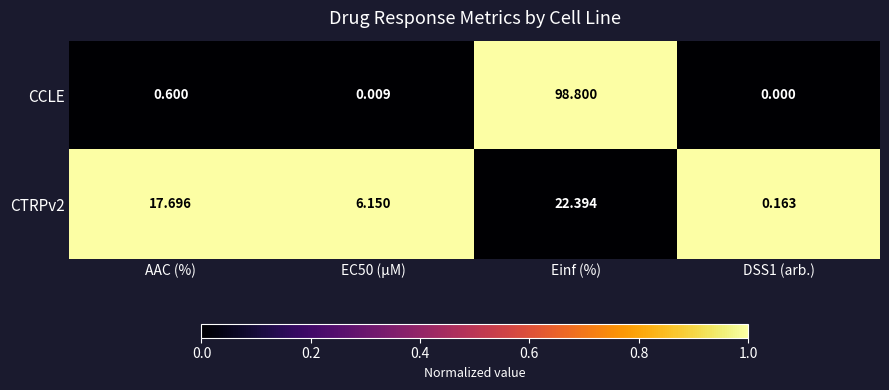

How many values in the CTRPv2 series exceed 17?

2